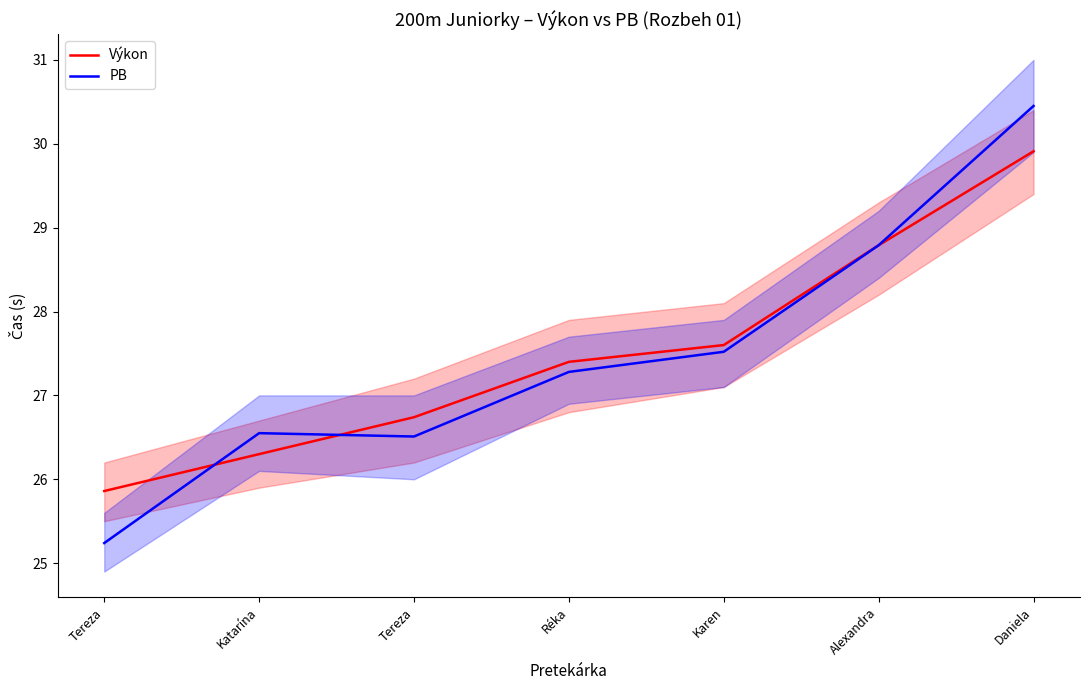

Which series has the largest total across all categories?

Výkon